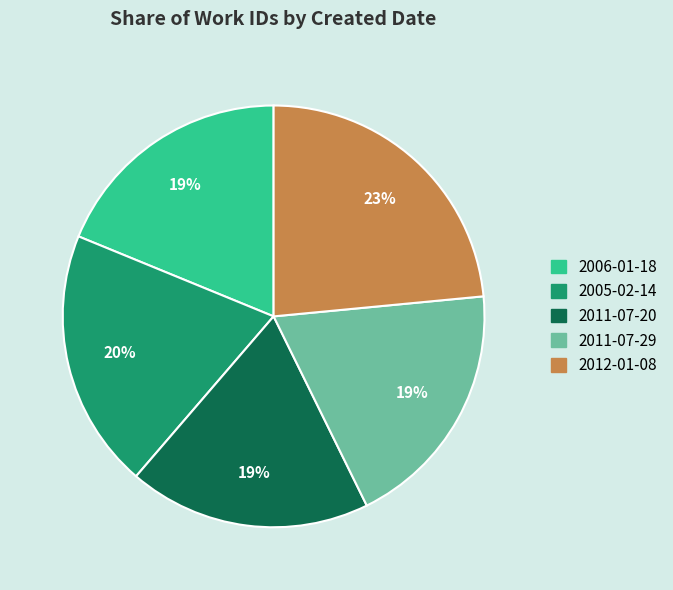

Does 2005-02-14 represent more than half of the total?

No